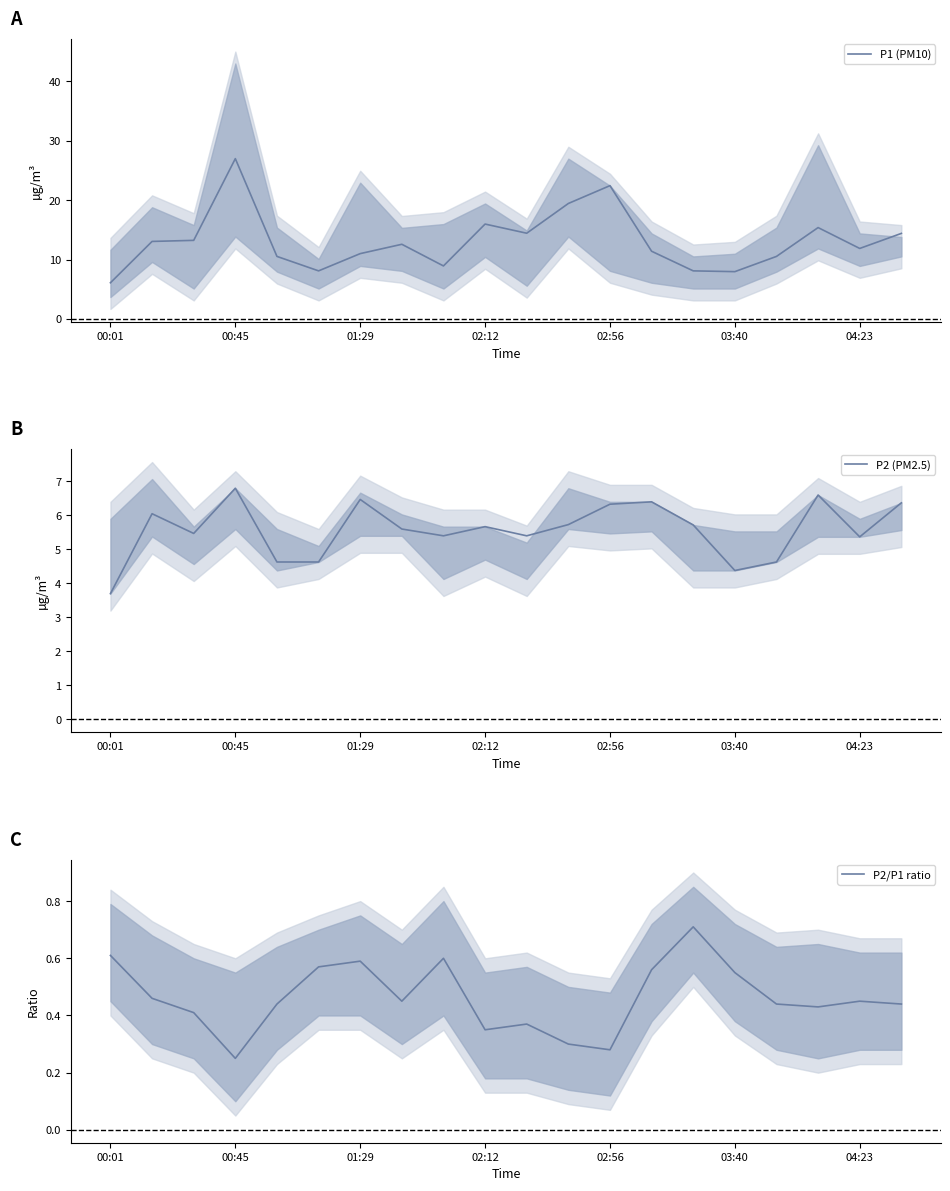

What is the maximum value for P1 (PM10)?

27.0